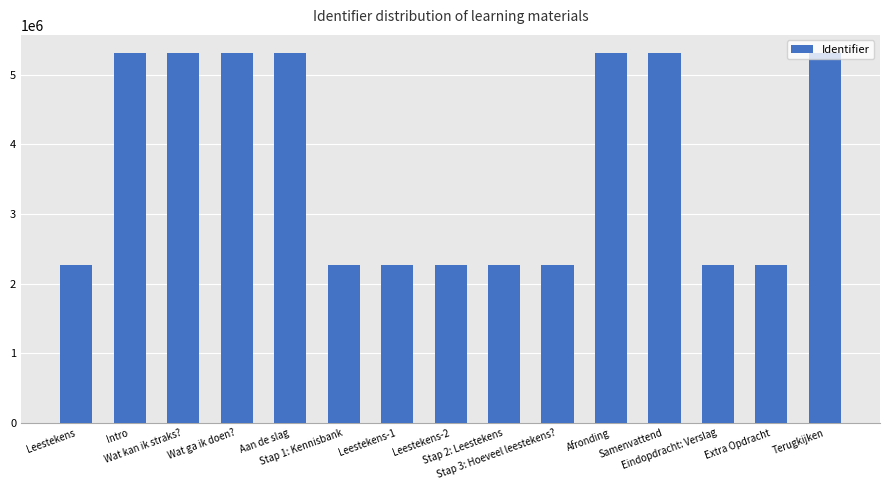

What is the sum of all values?

55254707